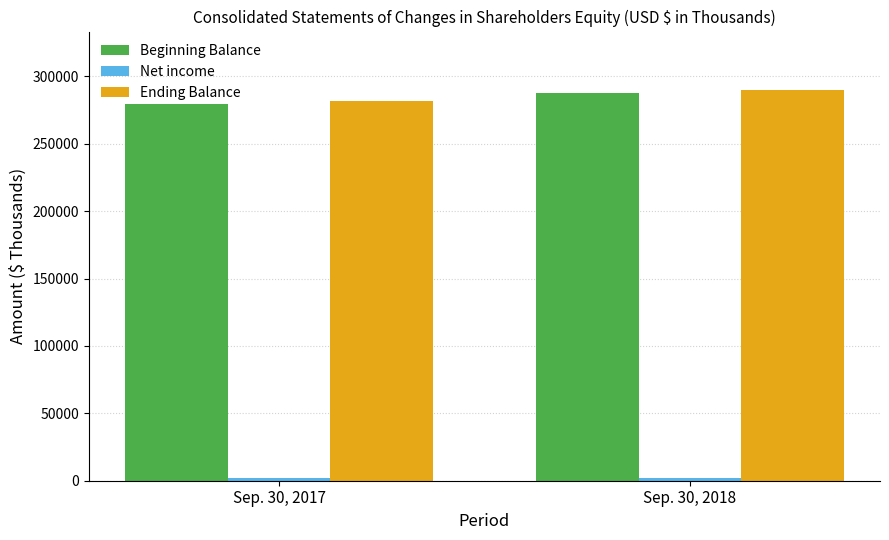

What is the value of the Beginning Balance bar at the 1st from the left?

279846